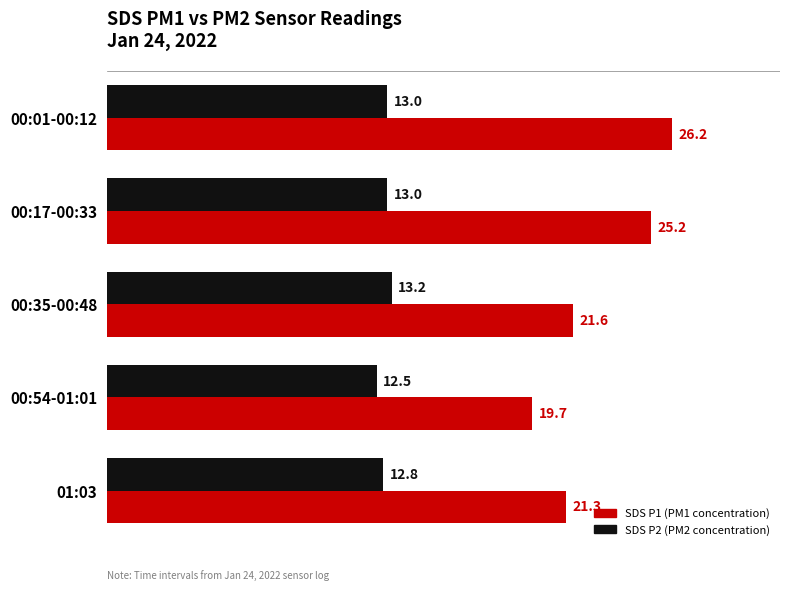

What is the average value of the SDS P2 (PM2 concentration) series?

12.9